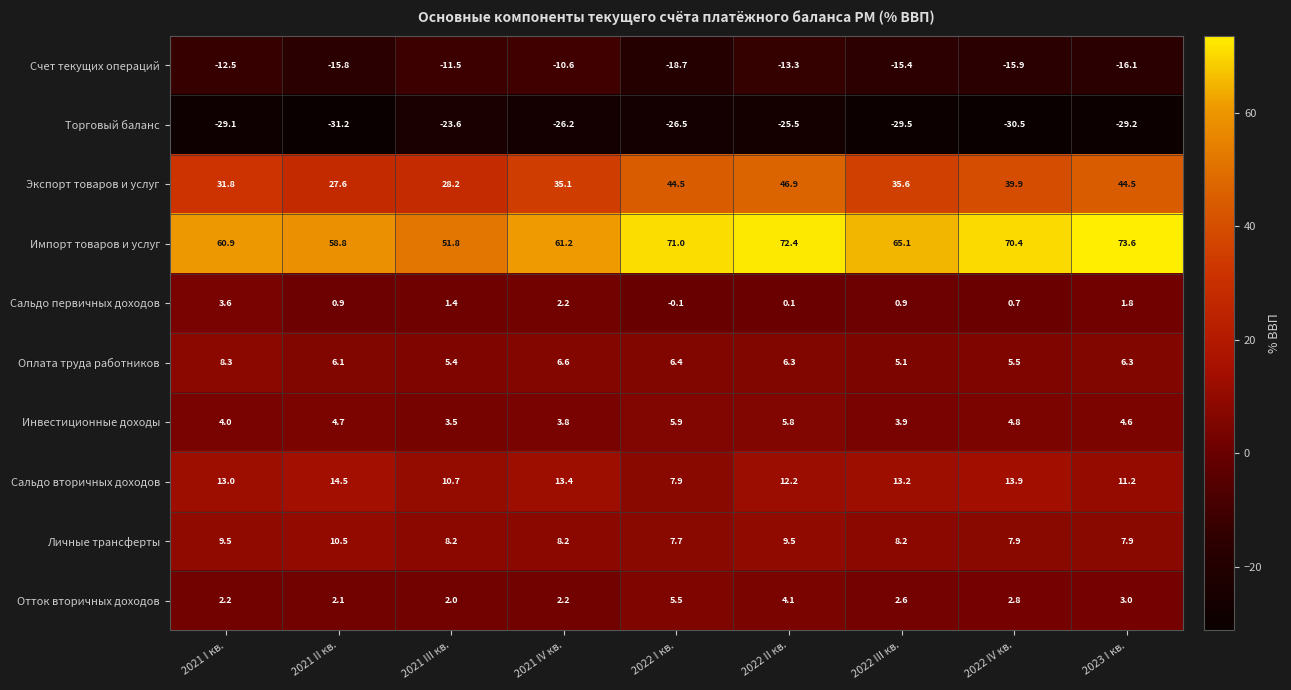

What is the average value of the Экспорт товаров и услуг series?

37.1